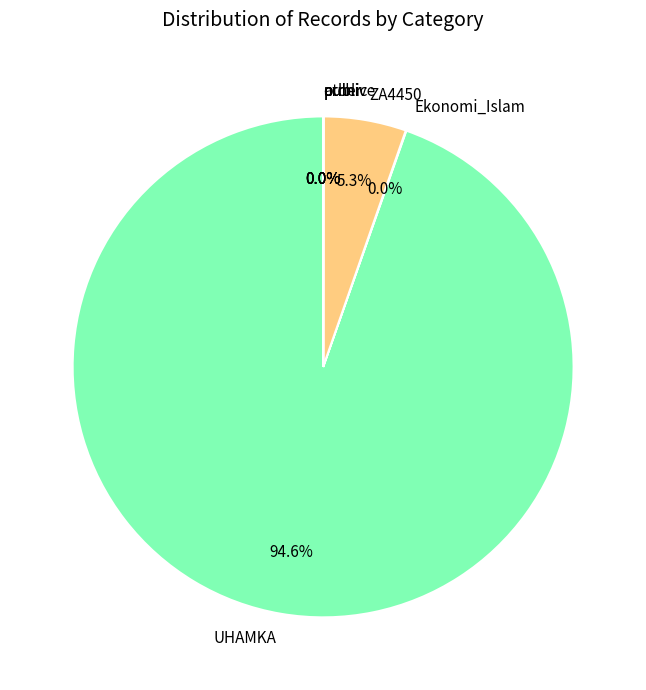

Which category has the biggest portion of the pie?

UHAMKA